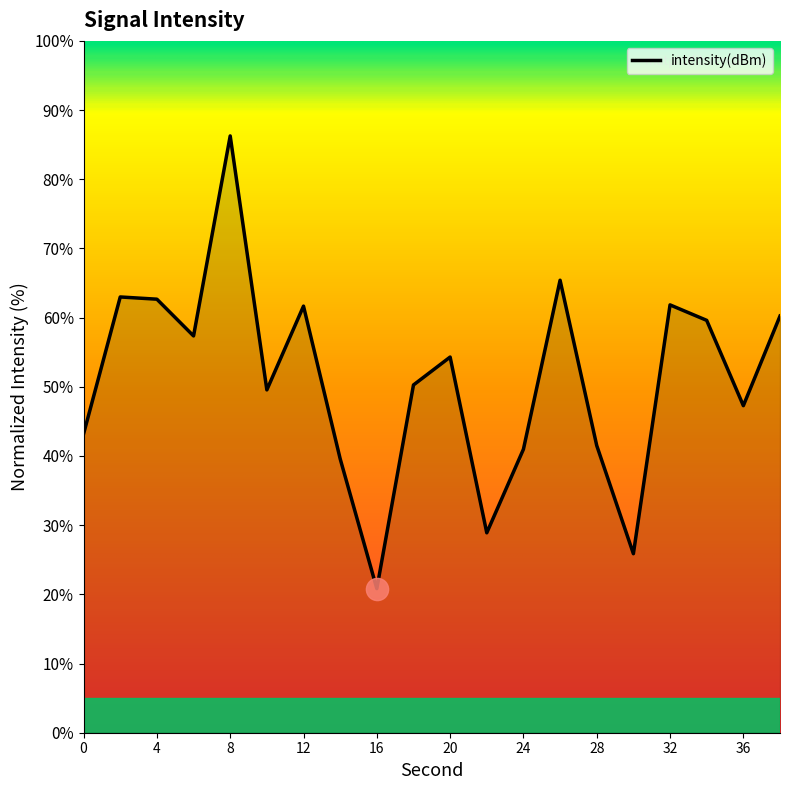

What is the greatest value displayed?

86.3